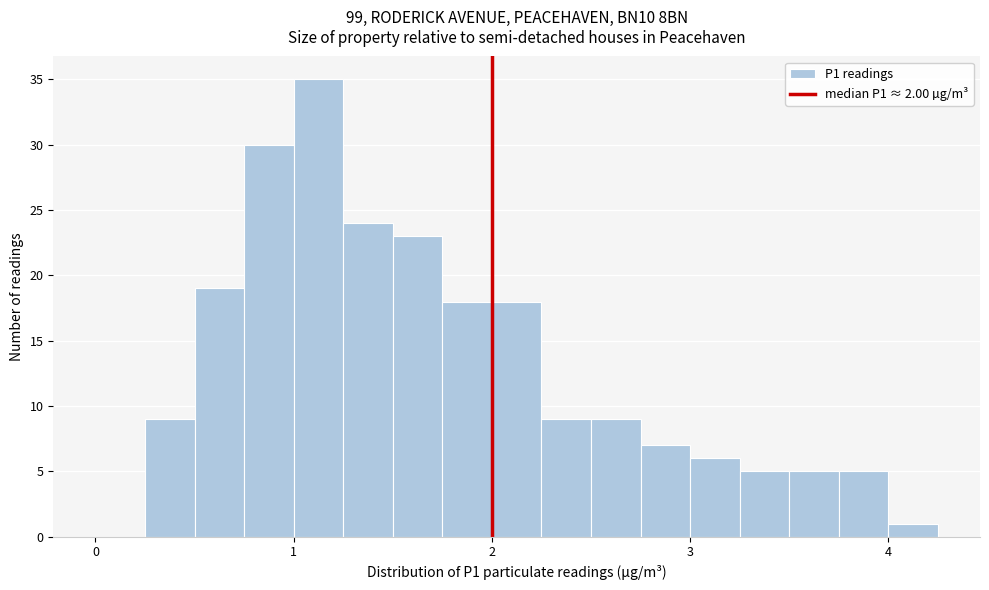

Read against the x-axis, roughly where is the centre of the tallest bar?

1.1